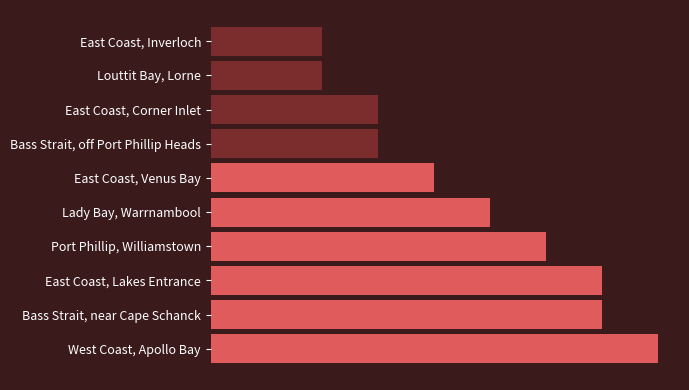

List the labels in order of value, smallest first.

Louttit Bay, Lorne, East Coast, Inverloch, Bass Strait, off Port Phillip Heads, East Coast, Corner Inlet, East Coast, Venus Bay, Lady Bay, Warrnambool, Port Phillip, Williamstown, Bass Strait, near Cape Schanck, East Coast, Lakes Entrance, West Coast, Apollo Bay